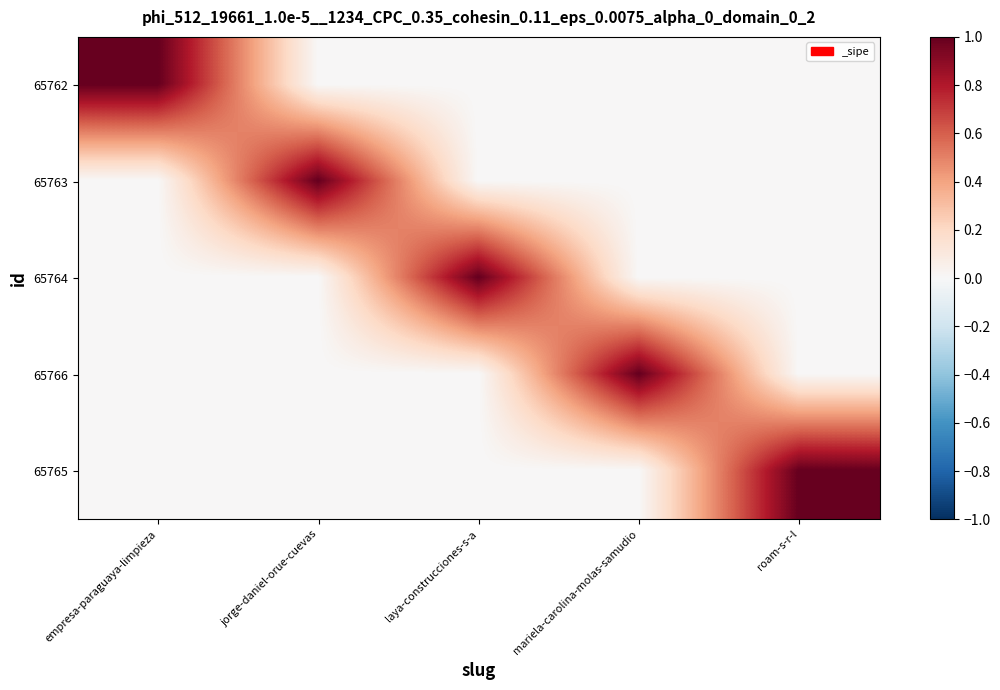

At how many categories does at least one series exceed 0?

5